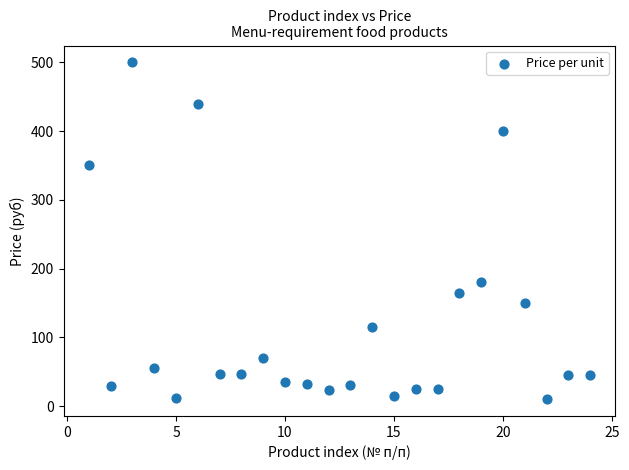

What is the range of Y values (max minus min)?

490.0